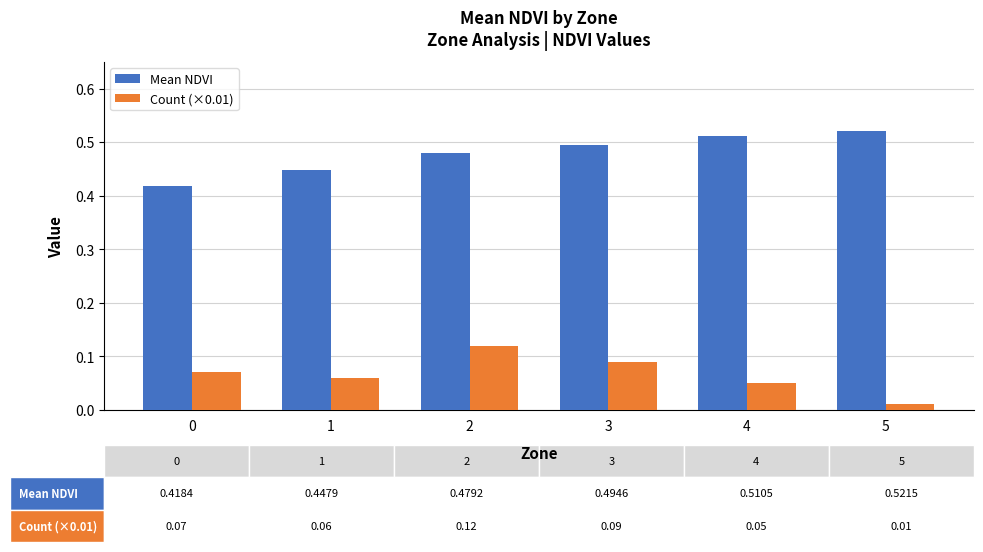

True or false: Mean NDVI has a value of 0.5 at 3.

True